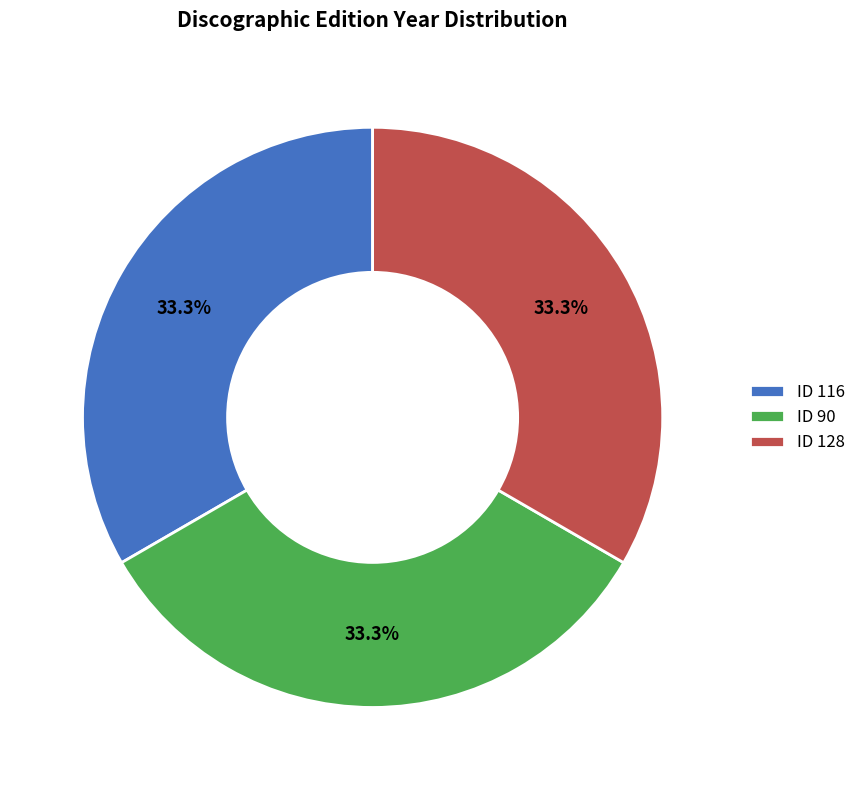

What percentage is NOT represented by ID 116?

66.7%